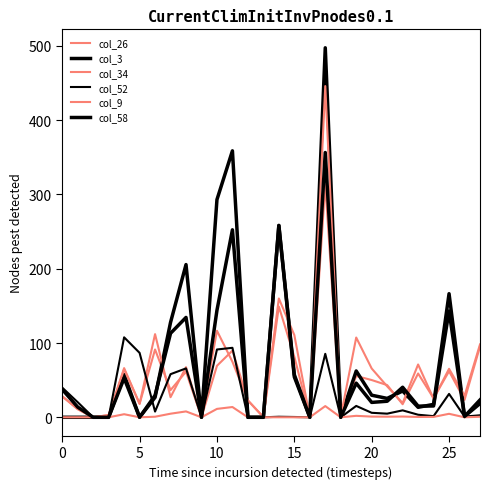

Does the chart display data point markers on the line(s)?

No